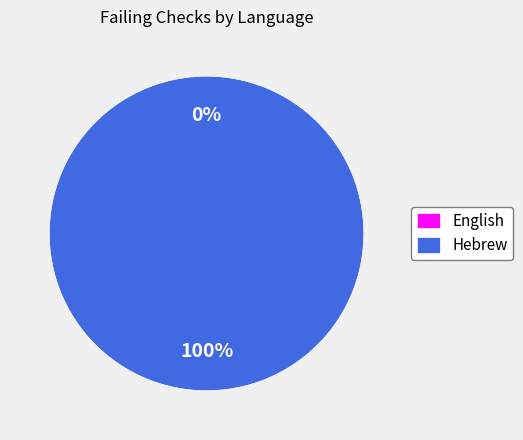

To the nearest percent, what portion does Hebrew represent?

100%